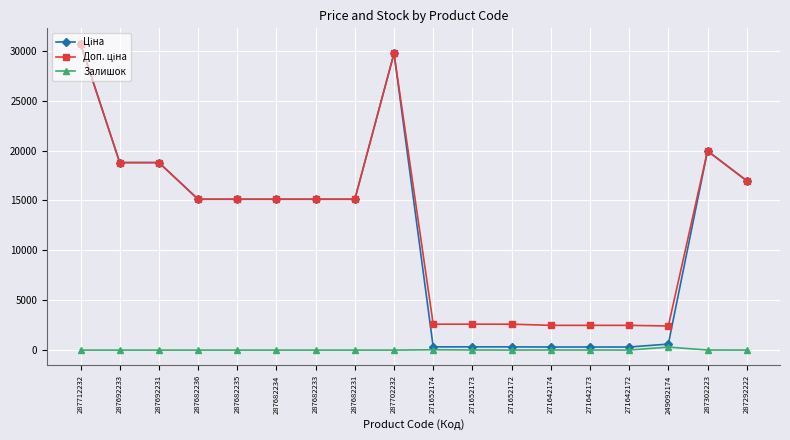

Which label corresponds to the largest value in the chart?

287712232